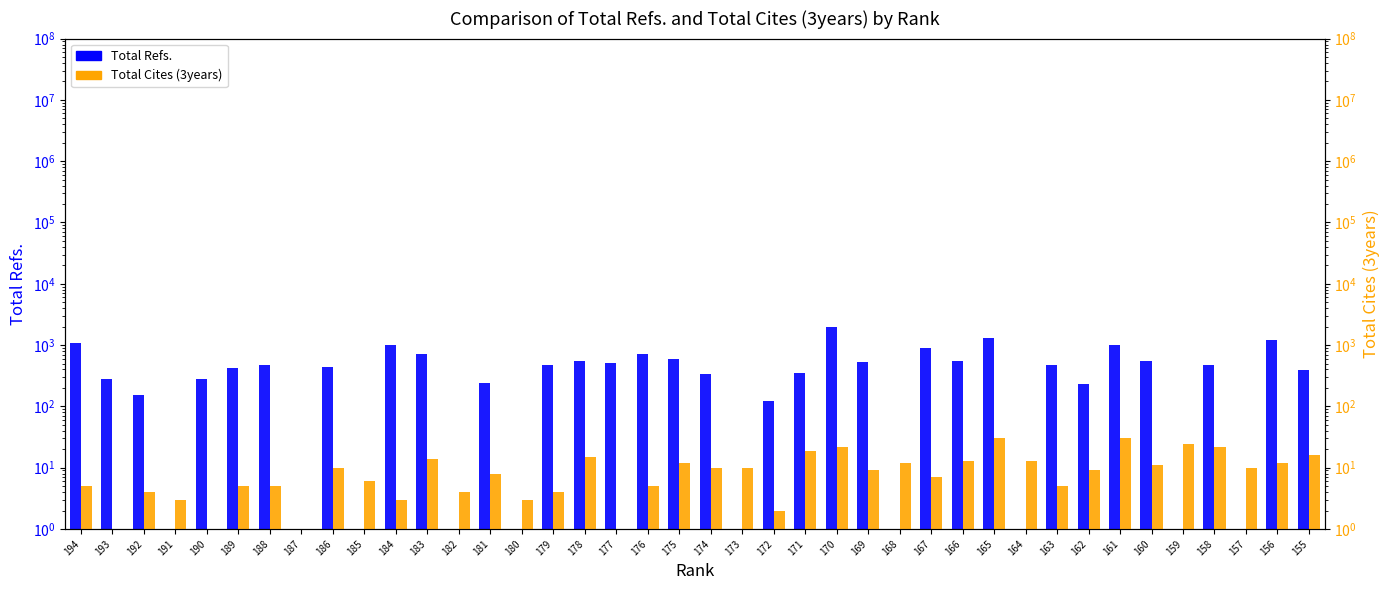

How many groups of bars are there?

40